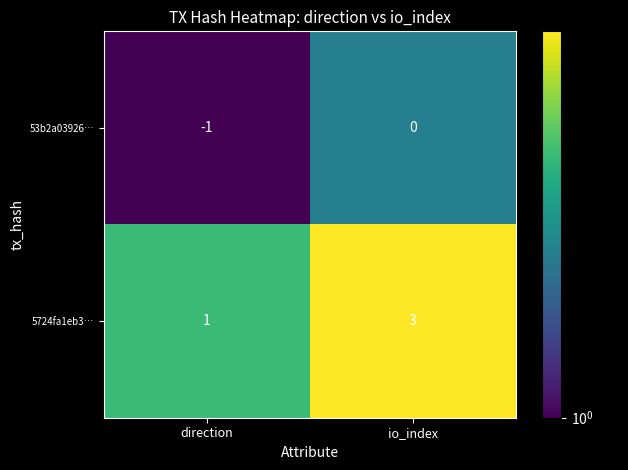

Rank the series at direction from lowest to highest value.

53b2a03926…, 5724fa1eb3…